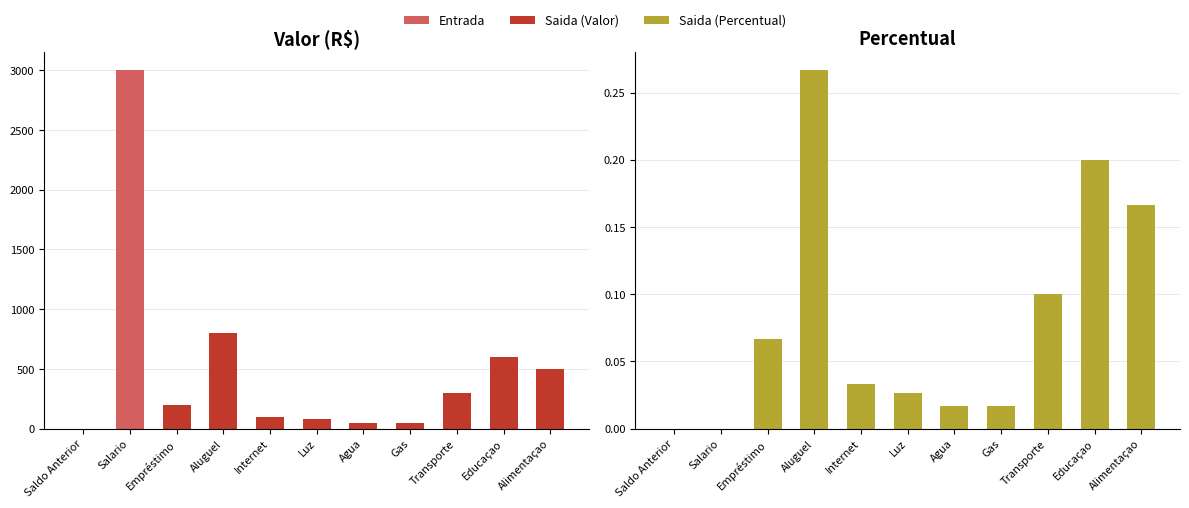

What is the label of the 9th bar from the right?

Empréstimo